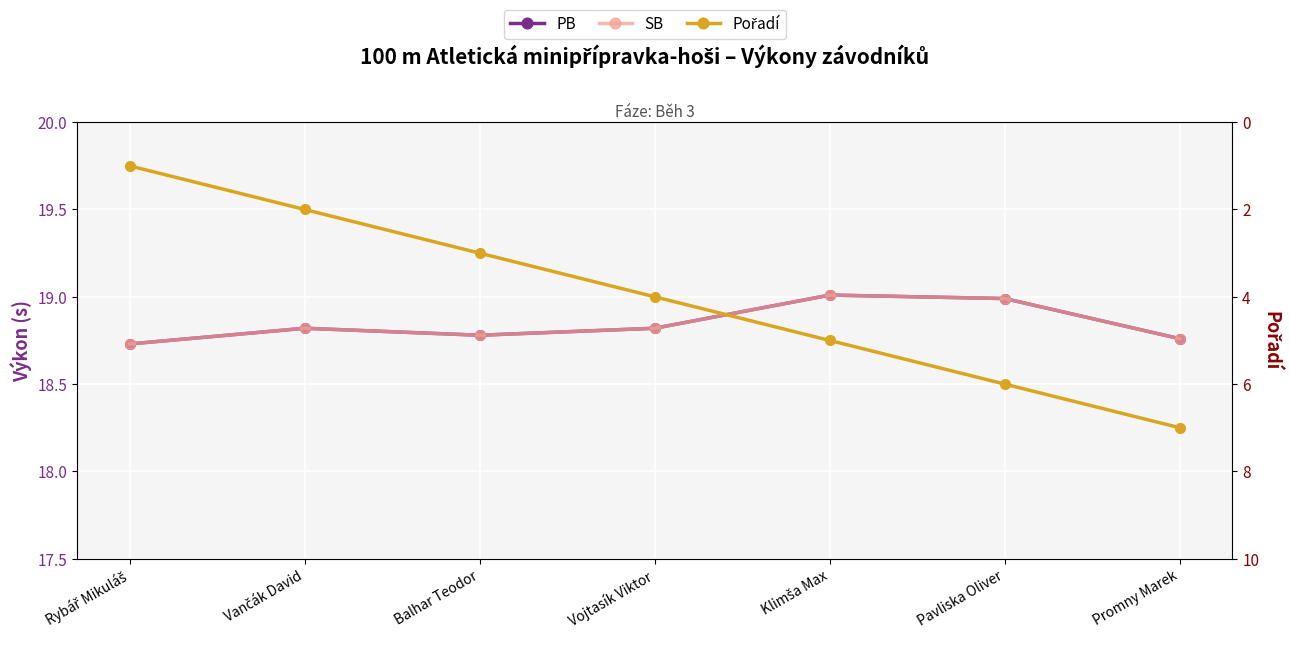

Which series has the largest total across all categories?

PB